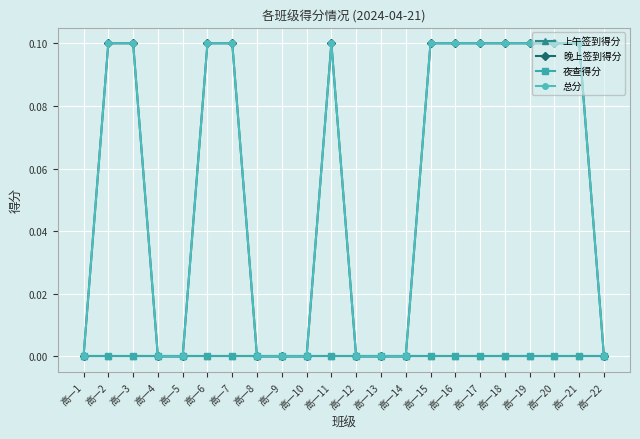

Which category has the lowest value in the 夜查得分 series?

高一1